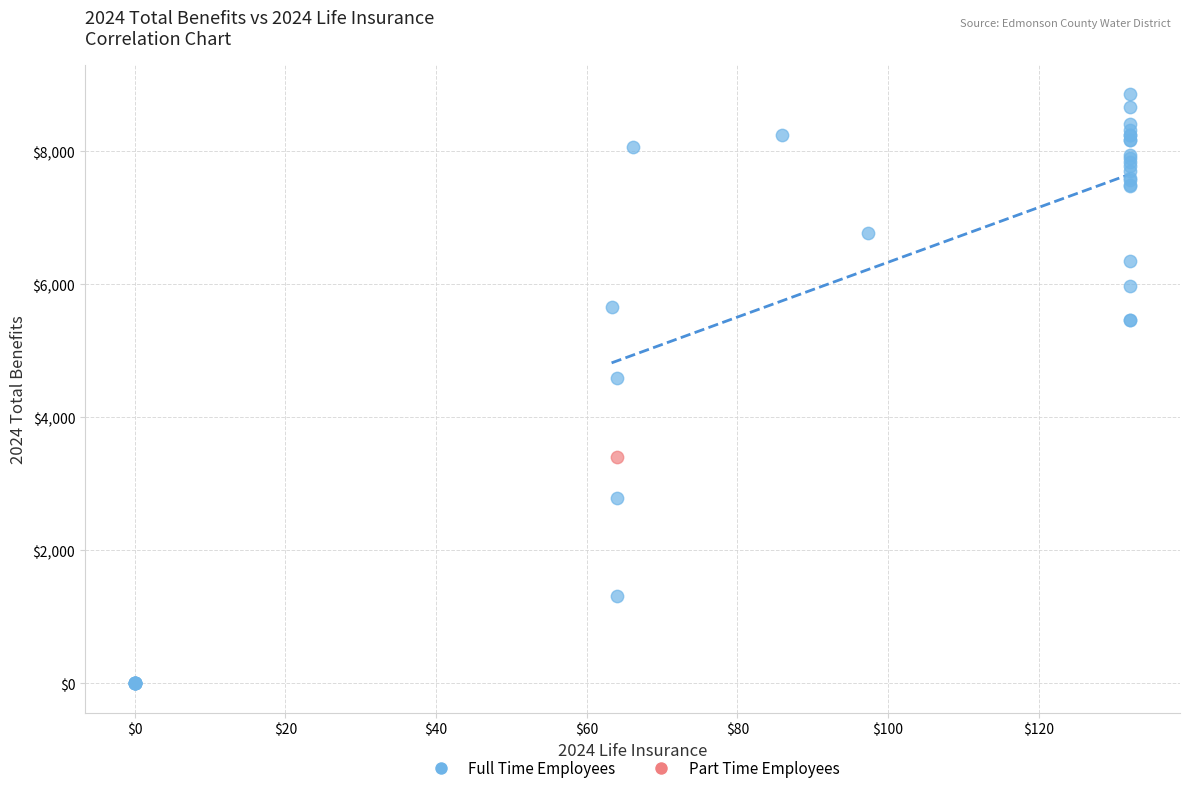

What are all the series names shown in the legend?

Full Time Employees, Part Time Employees